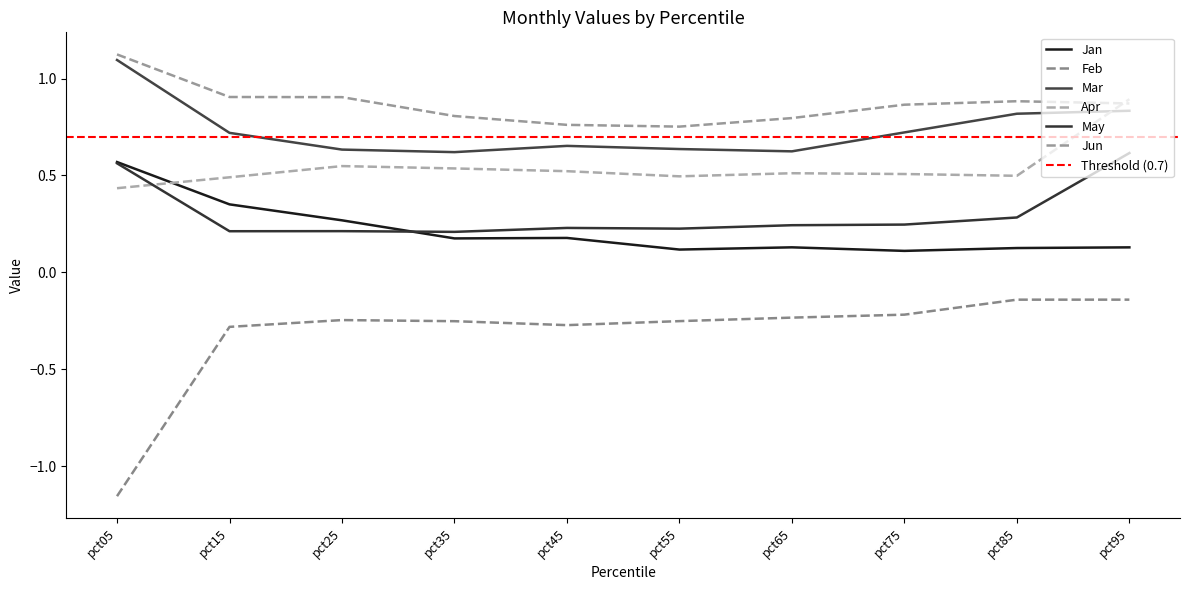

Is it true that Jan equals 0.3 at pct45?

False